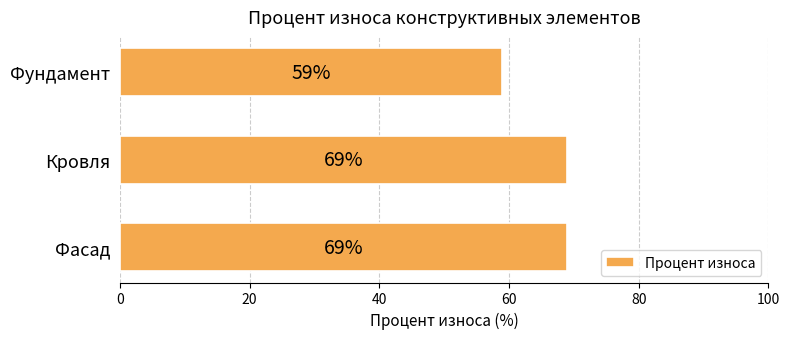

Reading top to bottom, extract all data points from this chart.

Фундамент=59	Кровля=69	Фасад=69